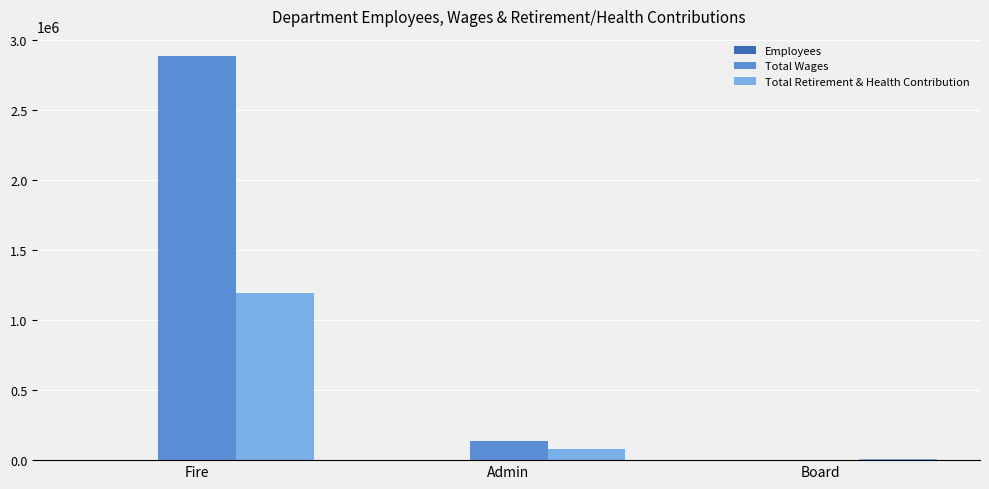

The Total Retirement & Health Contribution series shows 346442 at Fire. True or false?

False